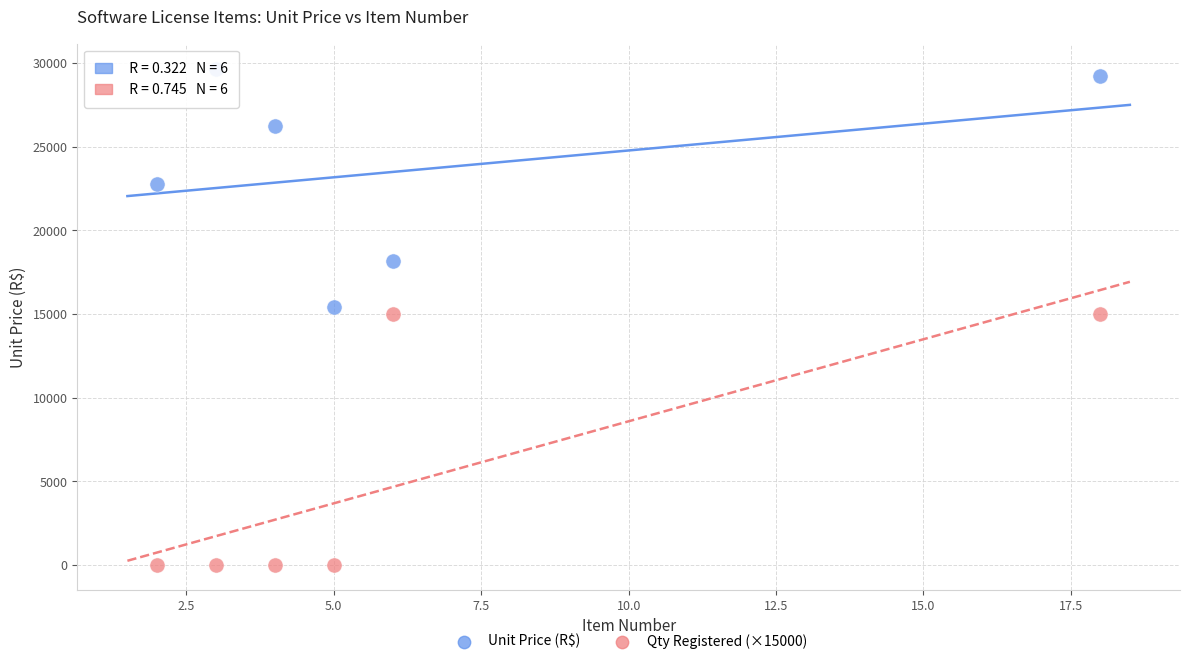

Which series contains the highest Y value?

Unit Price (R$)